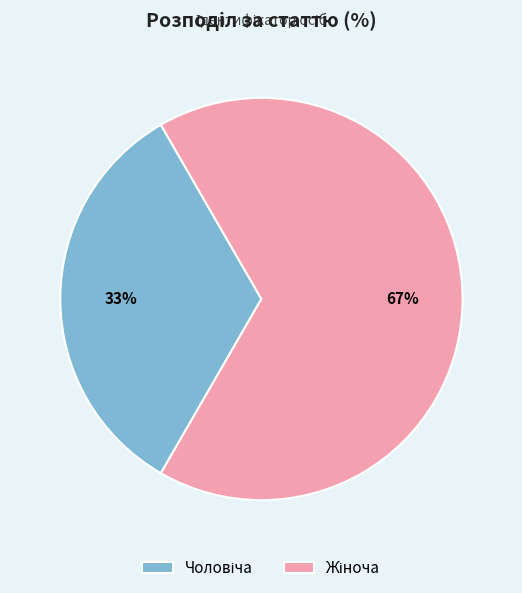

To the nearest percent, what is the average slice percentage?

50%